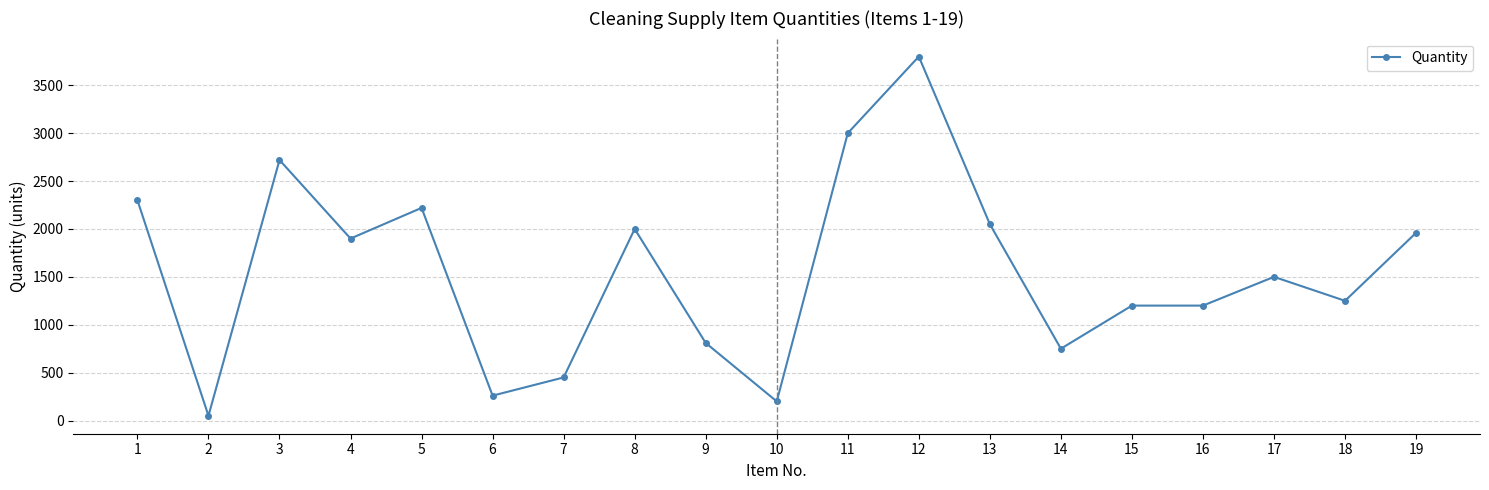

Is this an area chart (filled region under the line)?

No